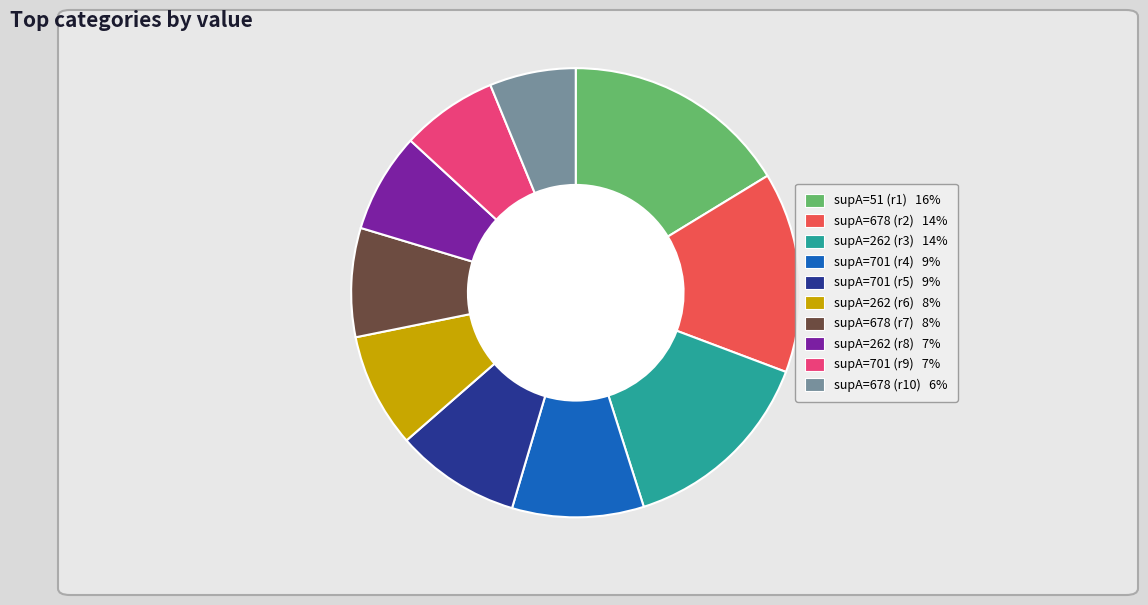

Does any single category account for the majority?

No